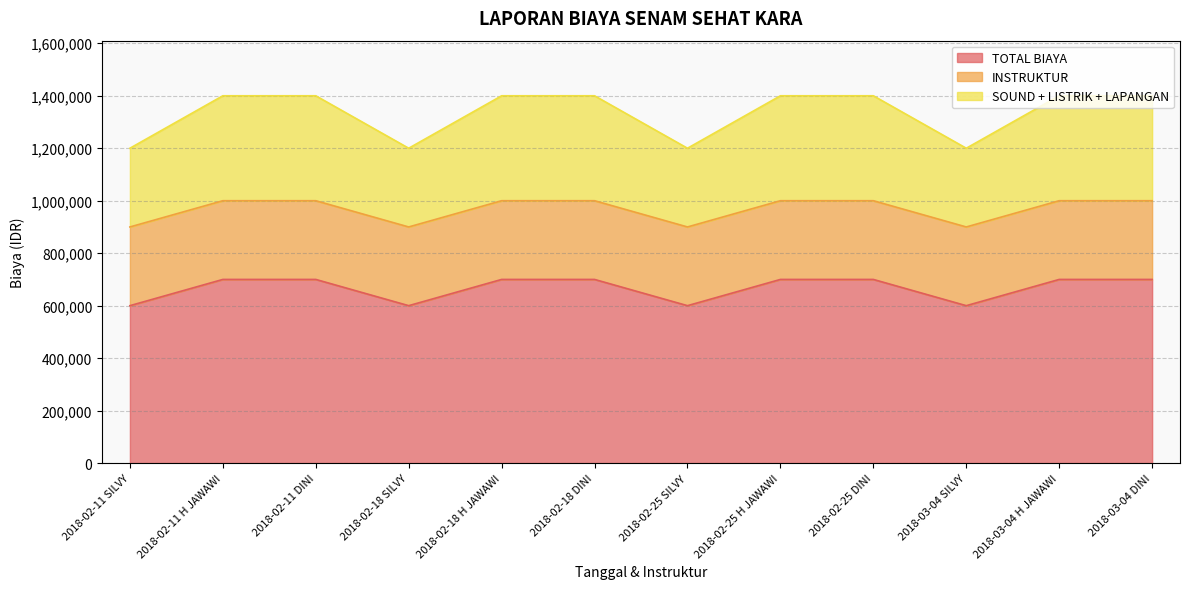

How many data points does each series have?

12